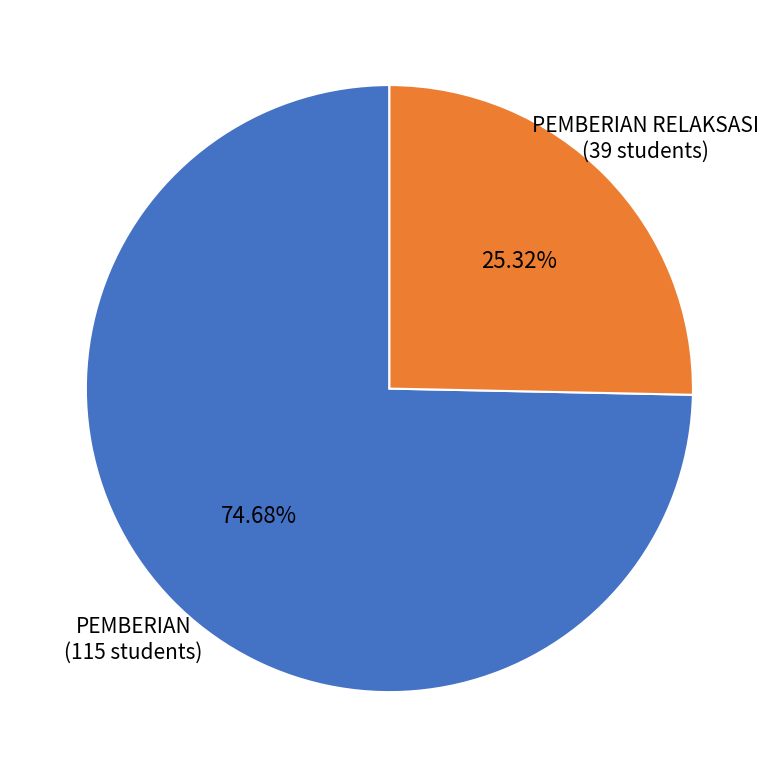

Is there a majority slice in this chart?

Yes